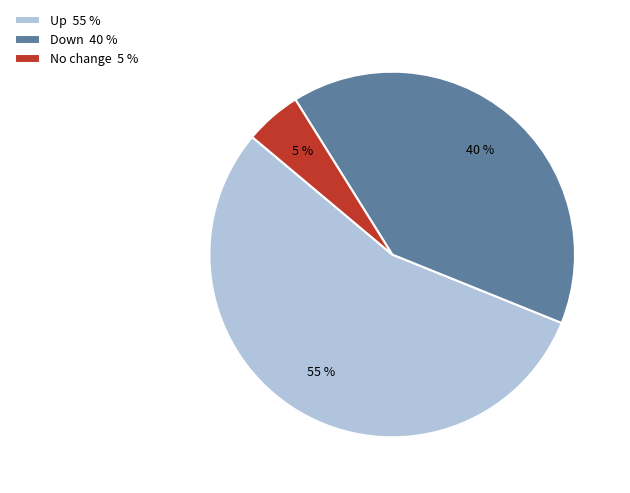

Is there a majority slice in this chart?

Yes